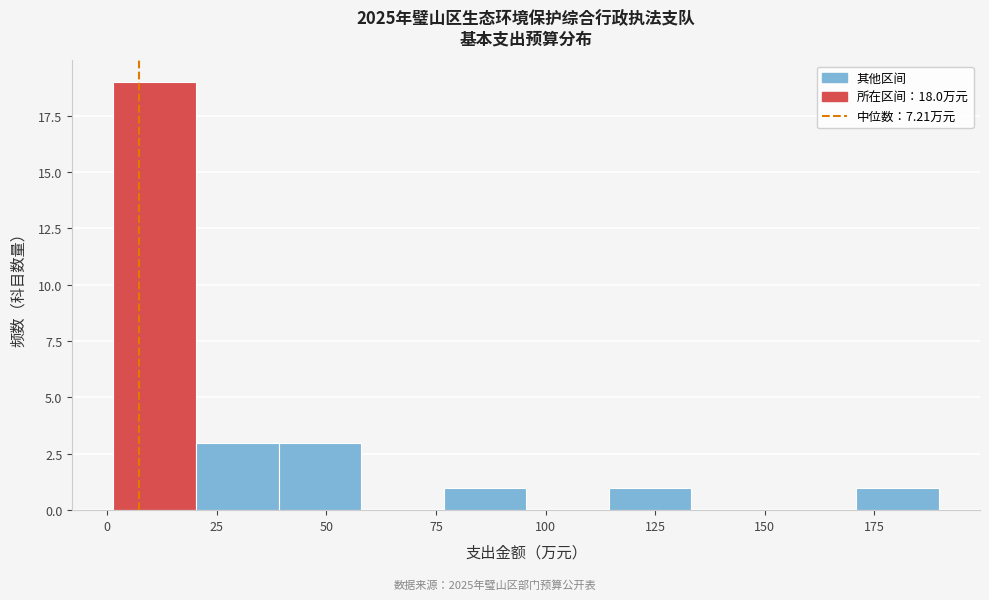

Around what value on the x-axis is the tallest bar? Give the approximate position of its centre, as read against the axis.

10